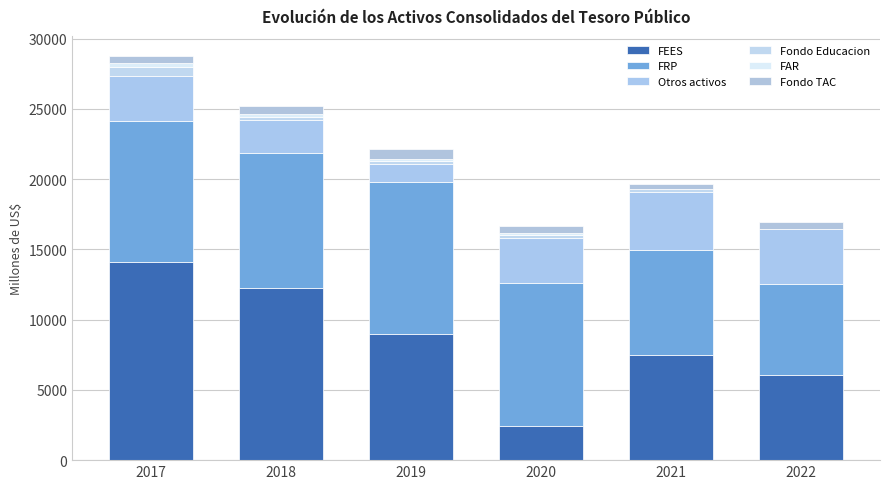

Are the bars horizontal?

No